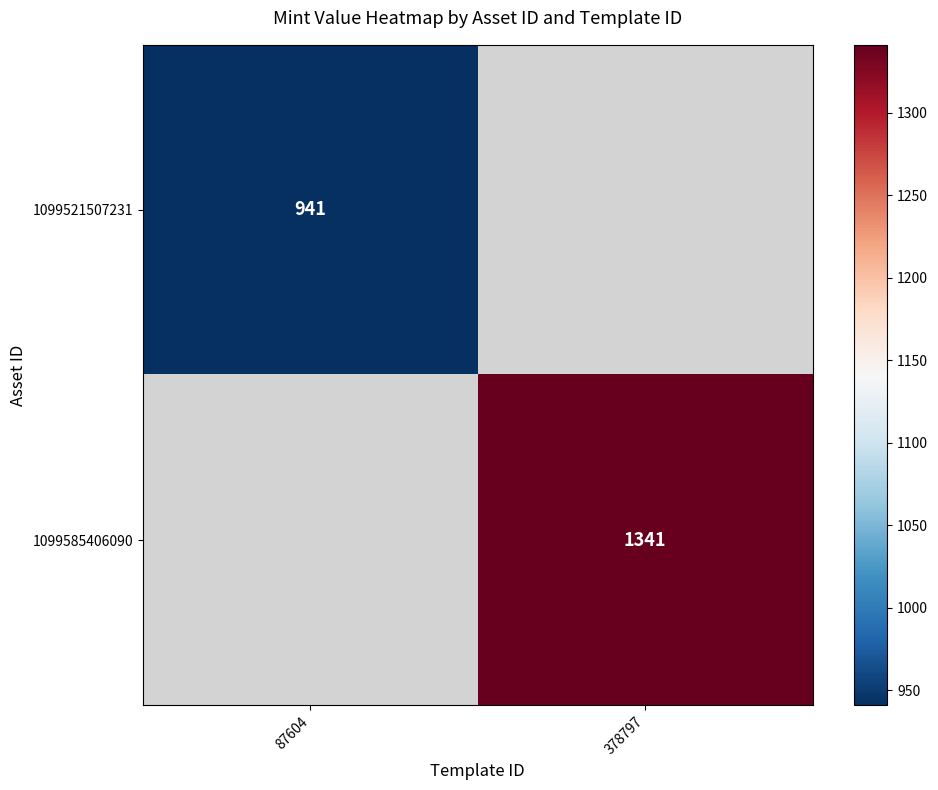

Is the value of 1099585406090 at 378797 greater than the value of 1099521507231 at 87604?

Yes